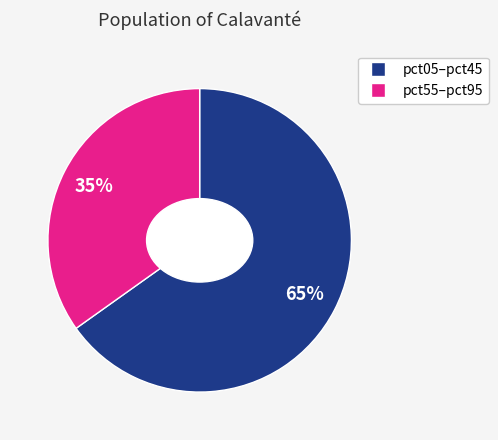

Is there any slice that represents more than half of the pie?

Yes